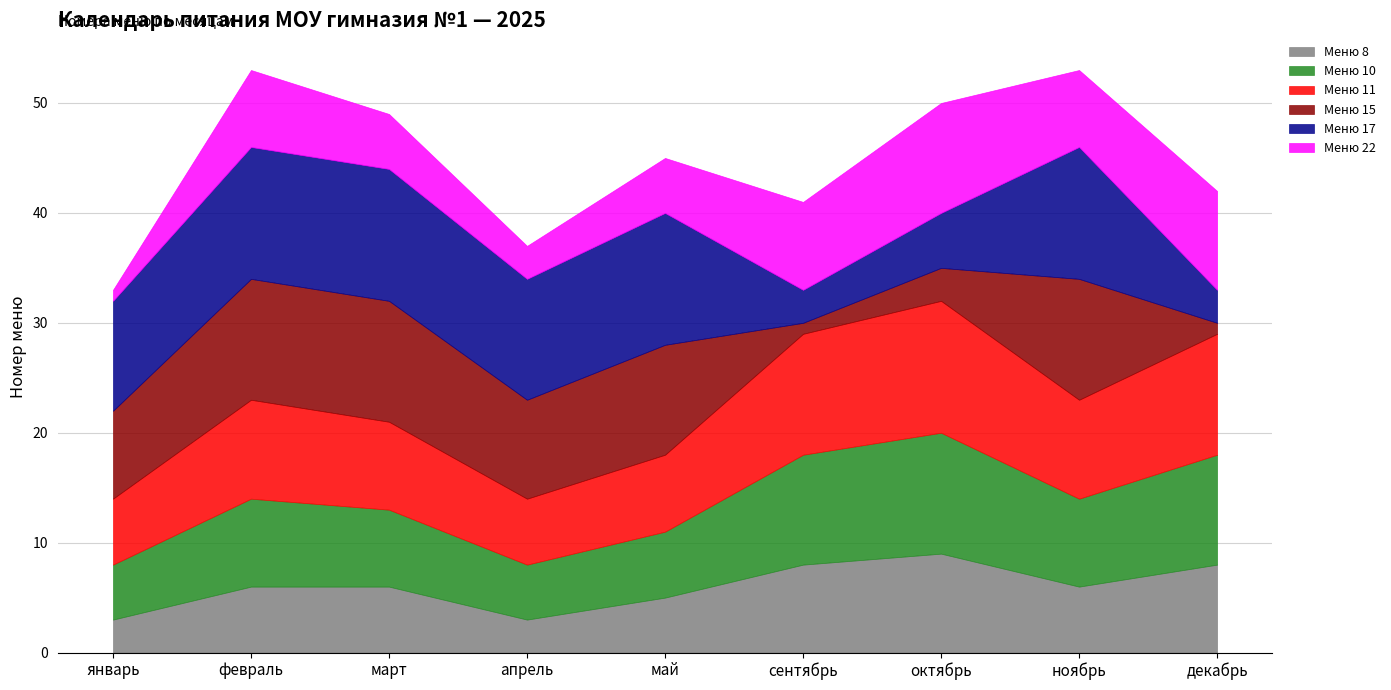

The value of Меню 10 at сентябрь is 10. True or false?

True